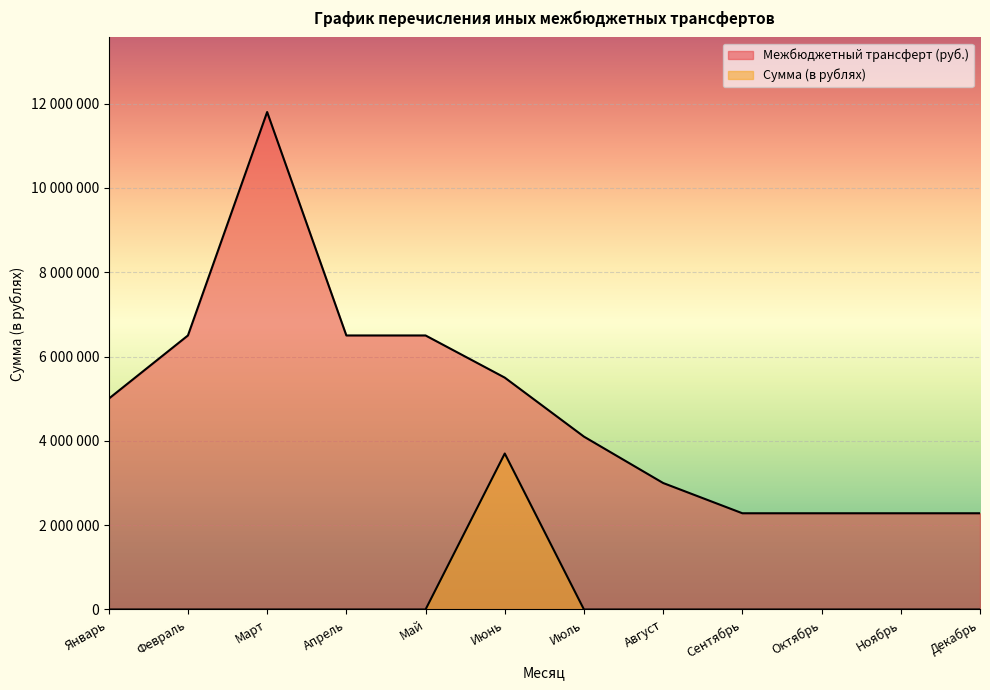

What is the label of the 8th point from the left?

Август